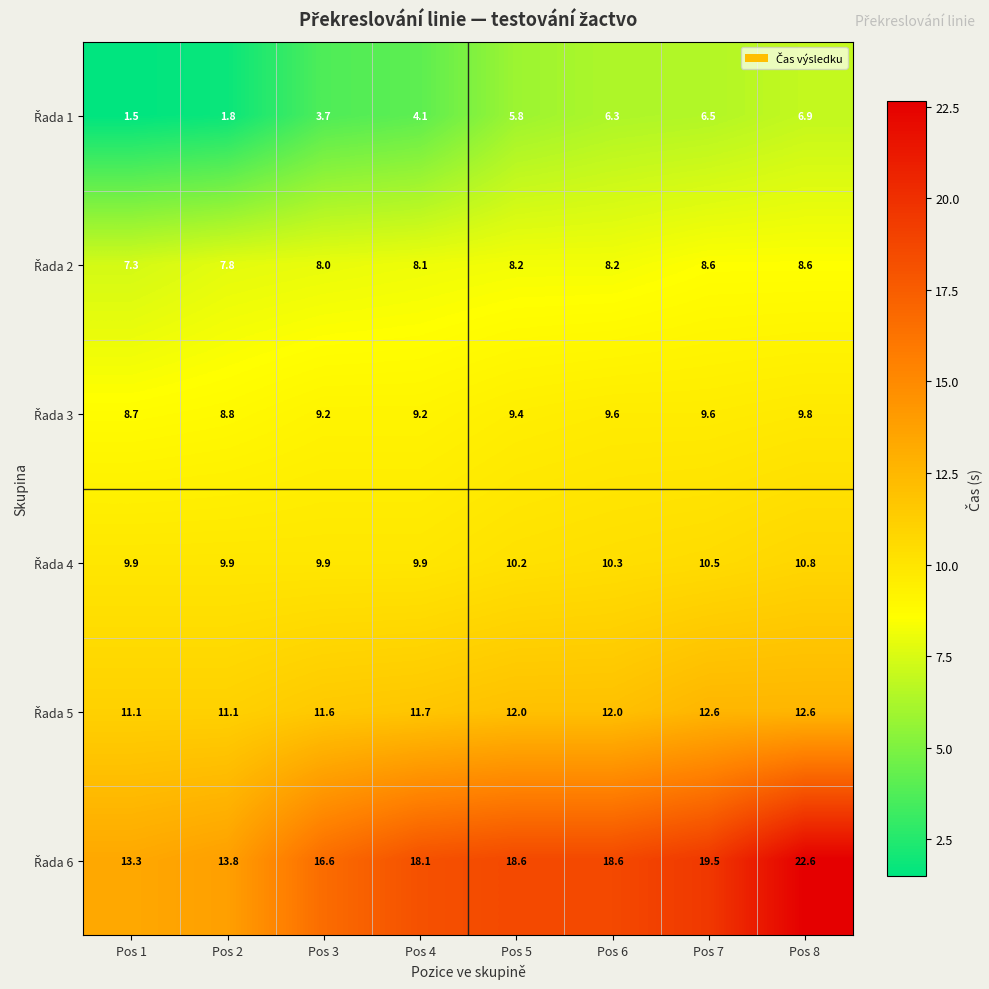

At which category is the sum across all series the highest?

Pos 8